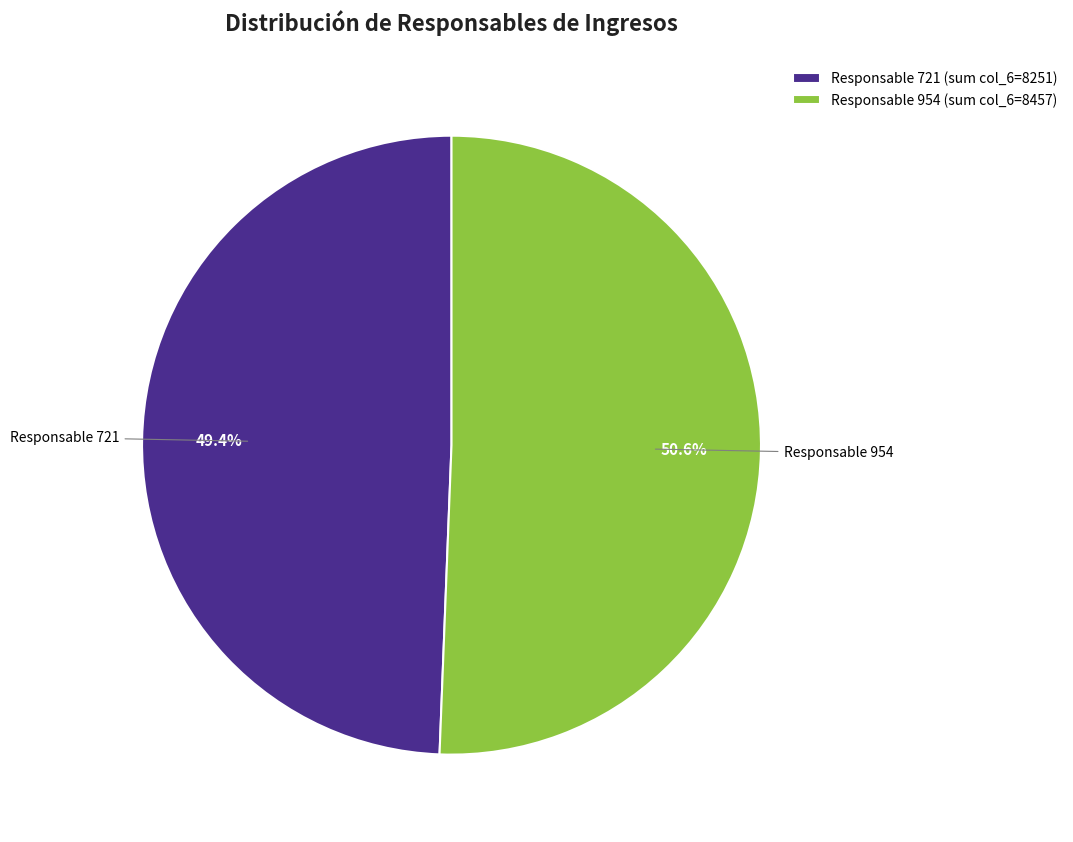

Rank the categories by value from highest to lowest.

Responsable 954 (sum col_6=8457), Responsable 721 (sum col_6=8251)